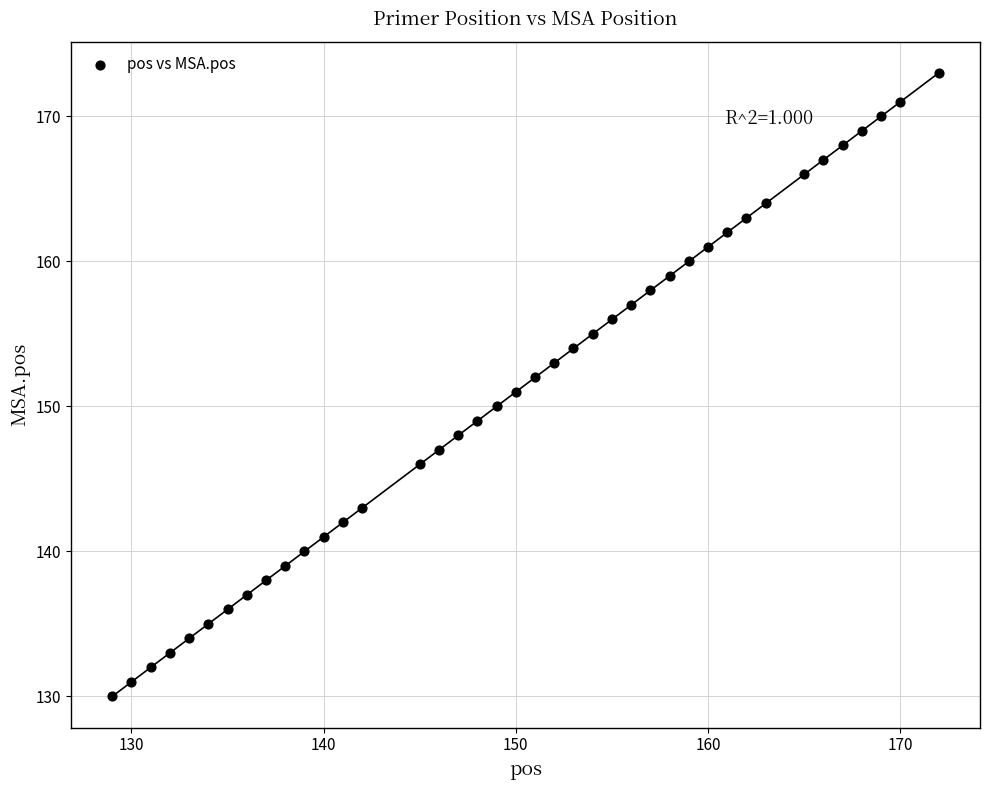

What is the range of X values (max minus min)?

43